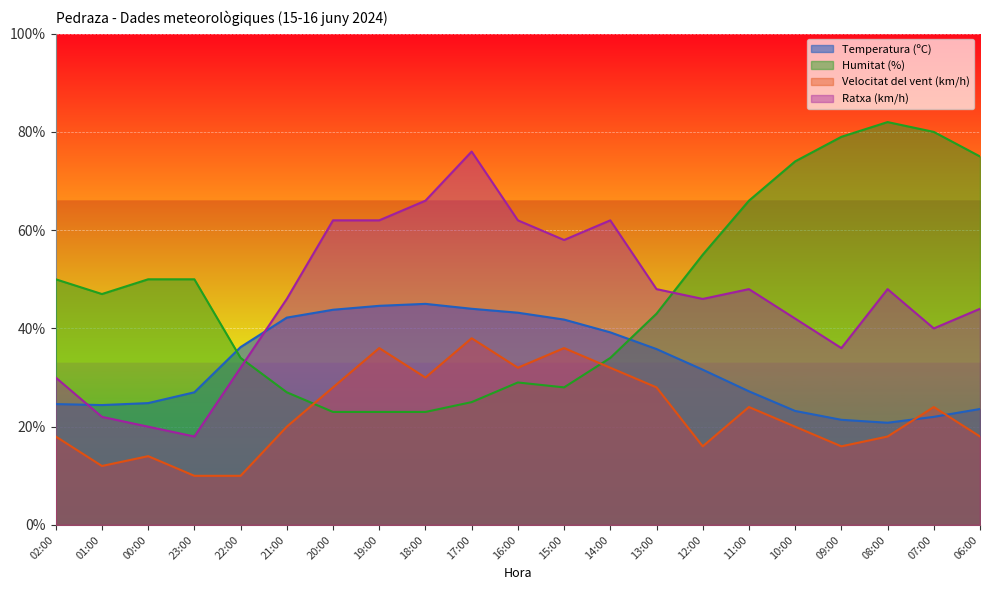

How many interior local peaks does the Velocitat del vent (km/h) series have?

6